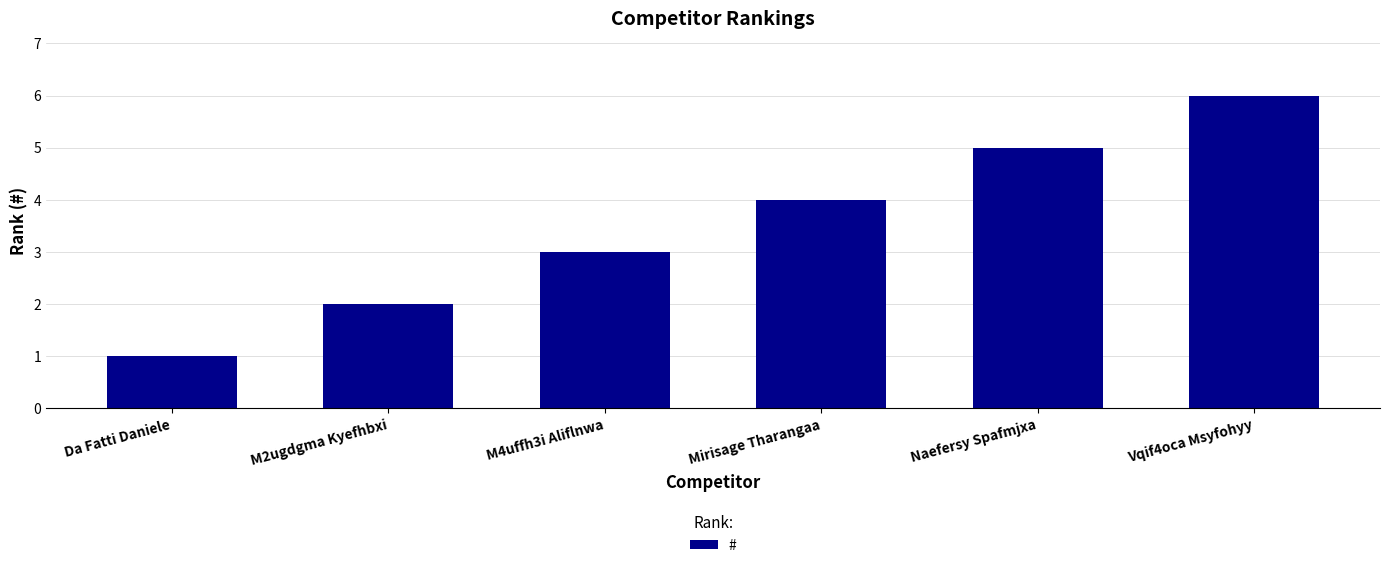

Does the chart contain any negative values?

No